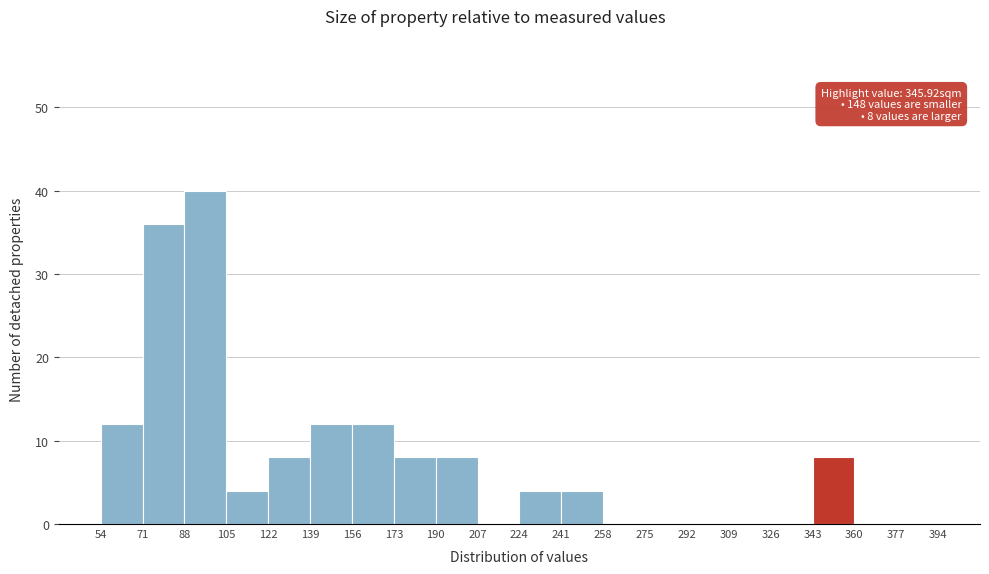

Over which range of the x-axis is the bar tallest?

88 to 105